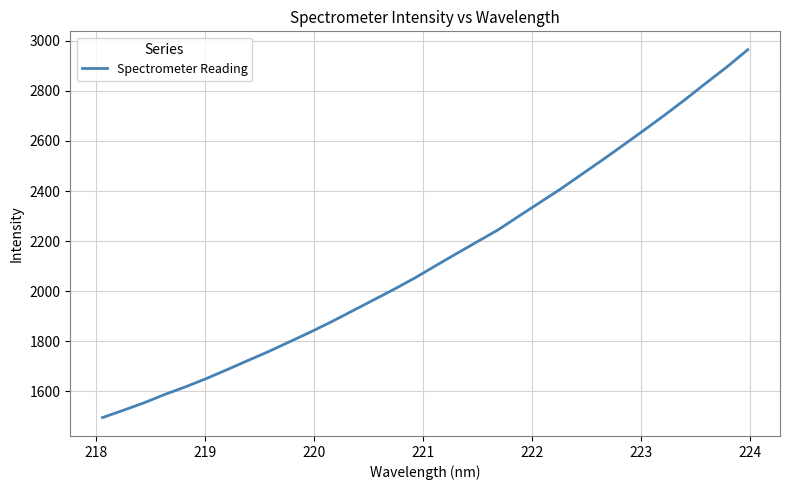

What is the difference between the maximum and minimum values?

1467.9